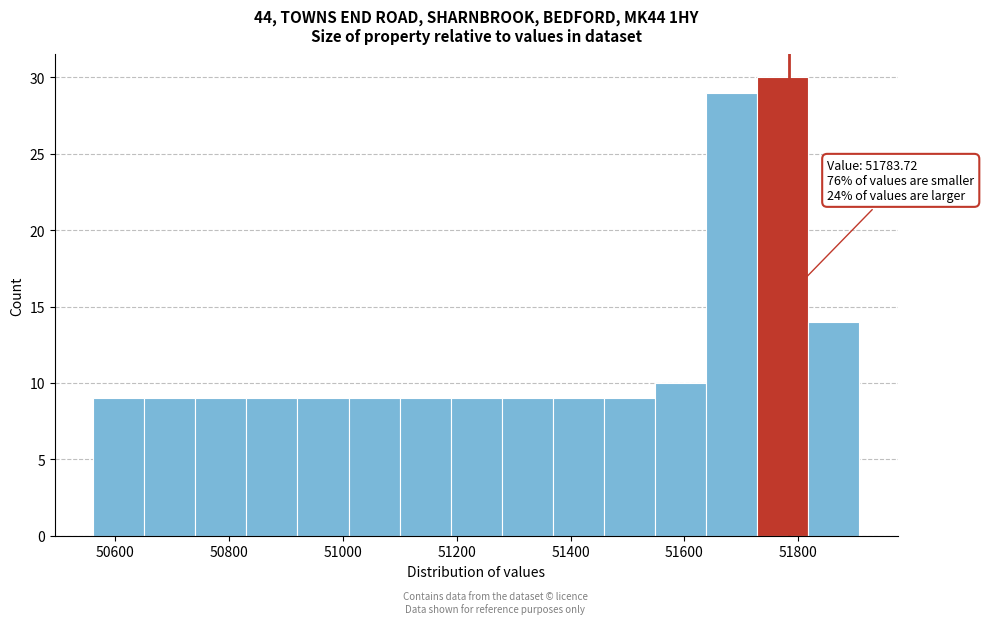

Over which range of the x-axis is the bar tallest?

51720 to 51820